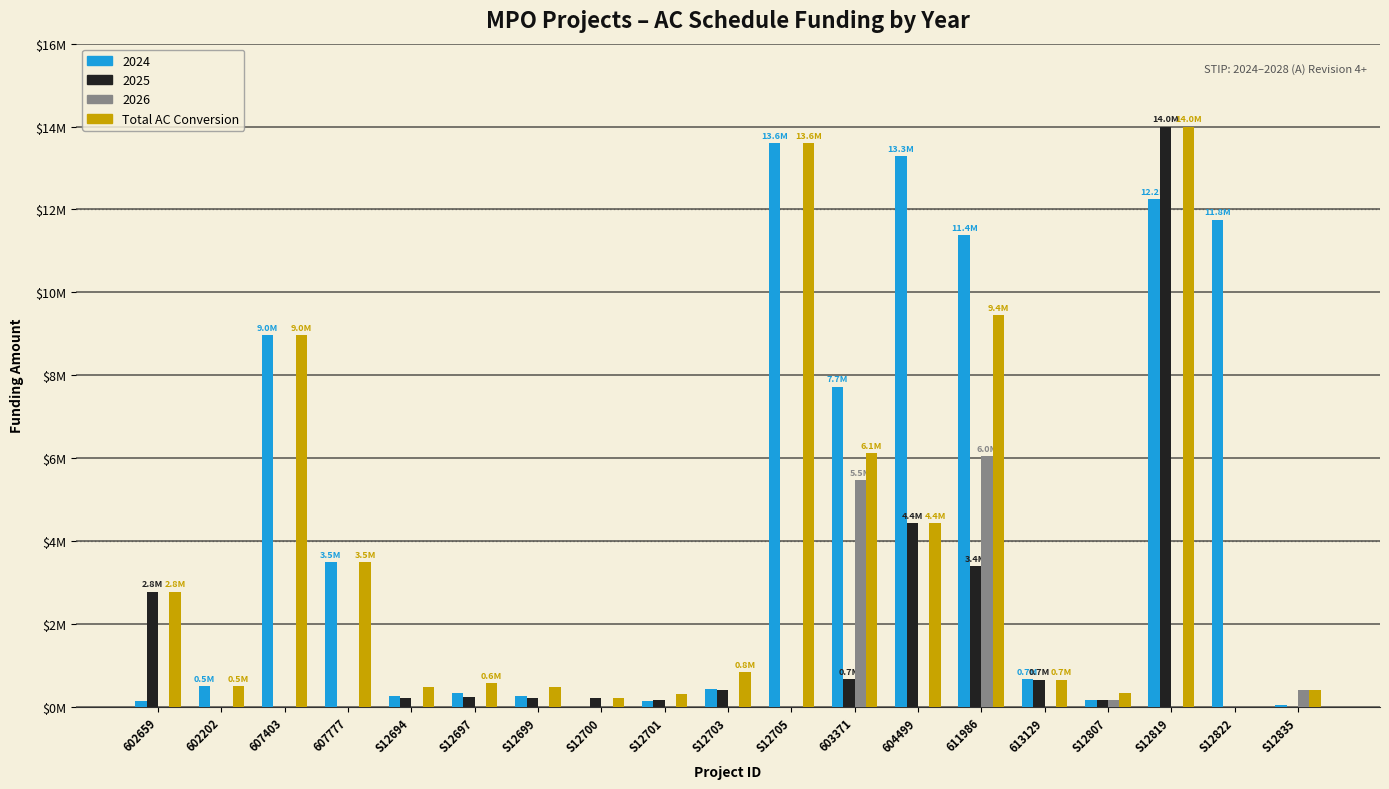

What are all the series names shown in the legend?

2024, 2025, 2026, Total AC Conversion